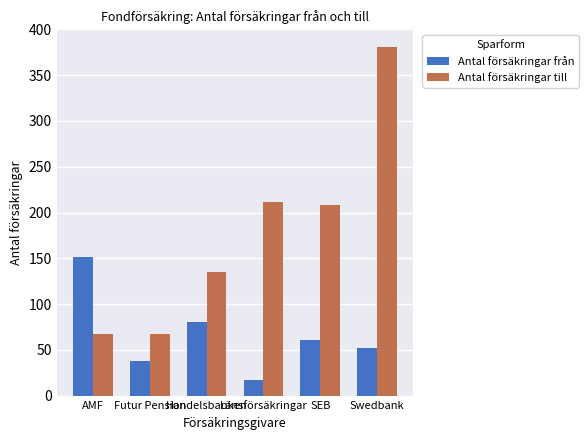

Which series has the largest range (max minus min)?

Antal försäkringar till